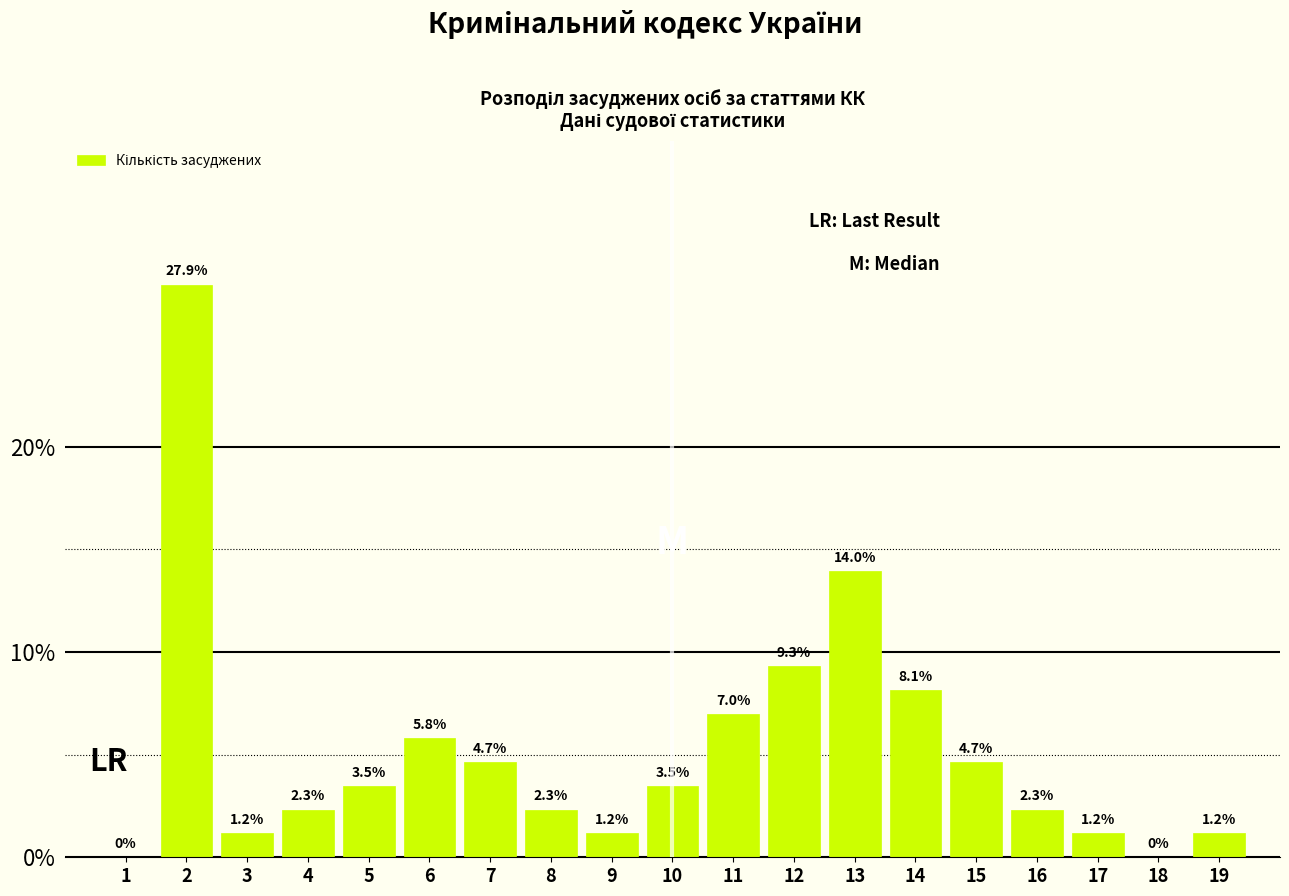

Reading right to left, extract all data points from this chart.

19=1.2	18=0.0	17=1.2	16=2.3	15=4.7	14=8.1	13=14.0	12=9.3	11=7.0	10=3.5	9=1.2	8=2.3	7=4.7	6=5.8	5=3.5	4=2.3	3=1.2	2=27.9	1=0.0